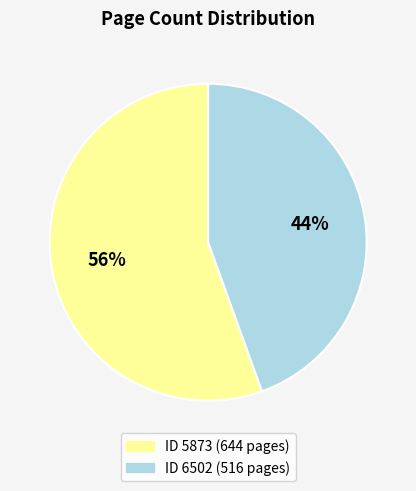

Does any single category account for the majority?

Yes